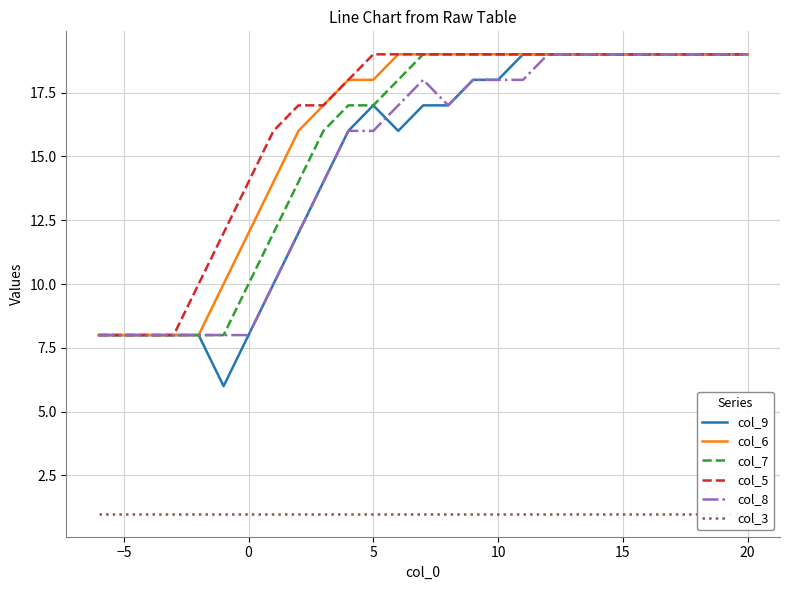

True or false: col_6 and col_8 cross at least once.

False